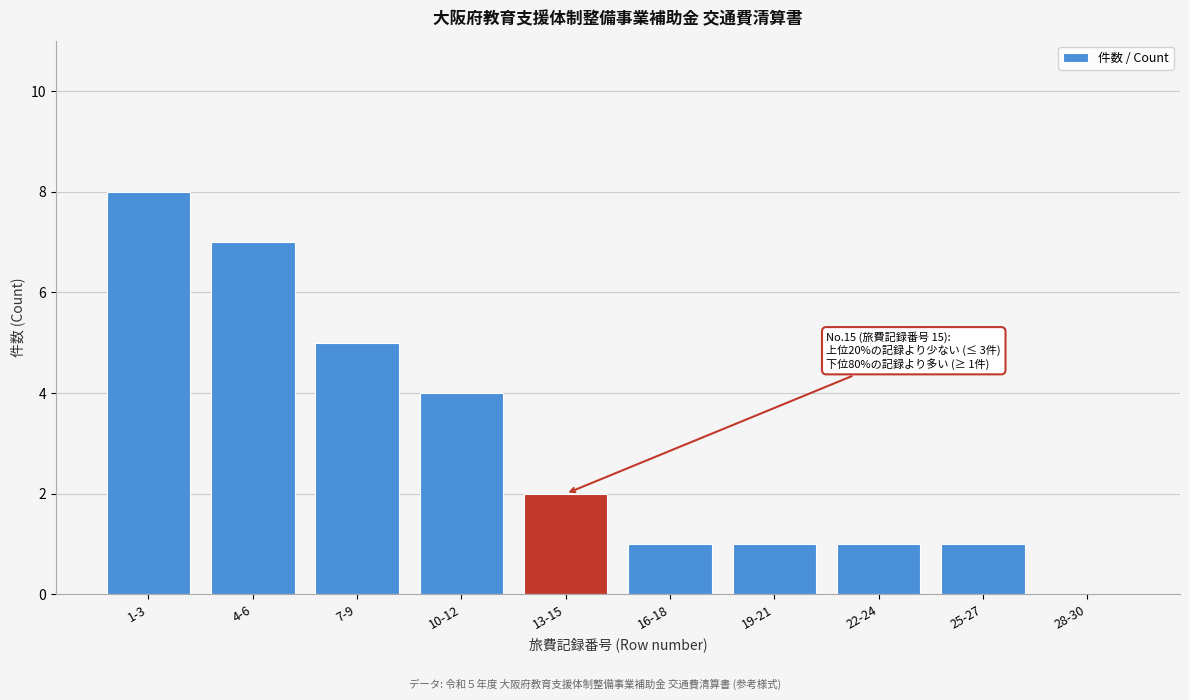

Reading right to left, extract all data points from this chart.

28-30=0	25-27=1	22-24=1	19-21=1	16-18=1	13-15=2	10-12=4	7-9=5	4-6=7	1-3=8